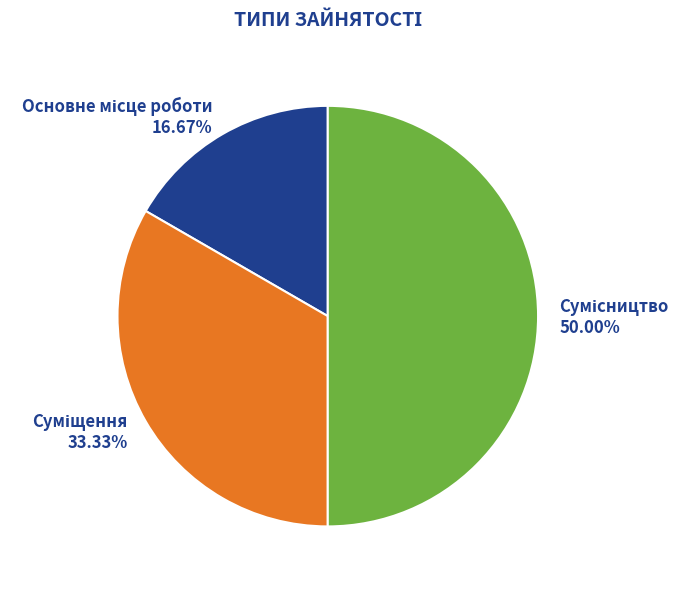

How many segments does this pie chart have?

3